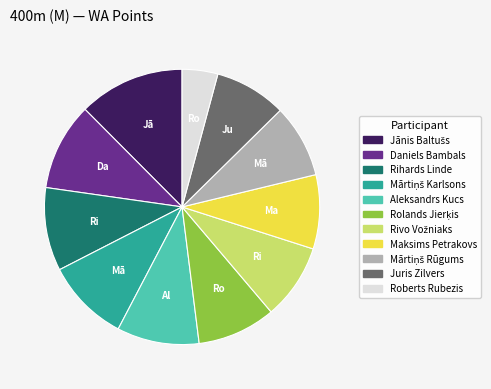

Does Maksims Petrakovs account for over 50% of the chart?

No